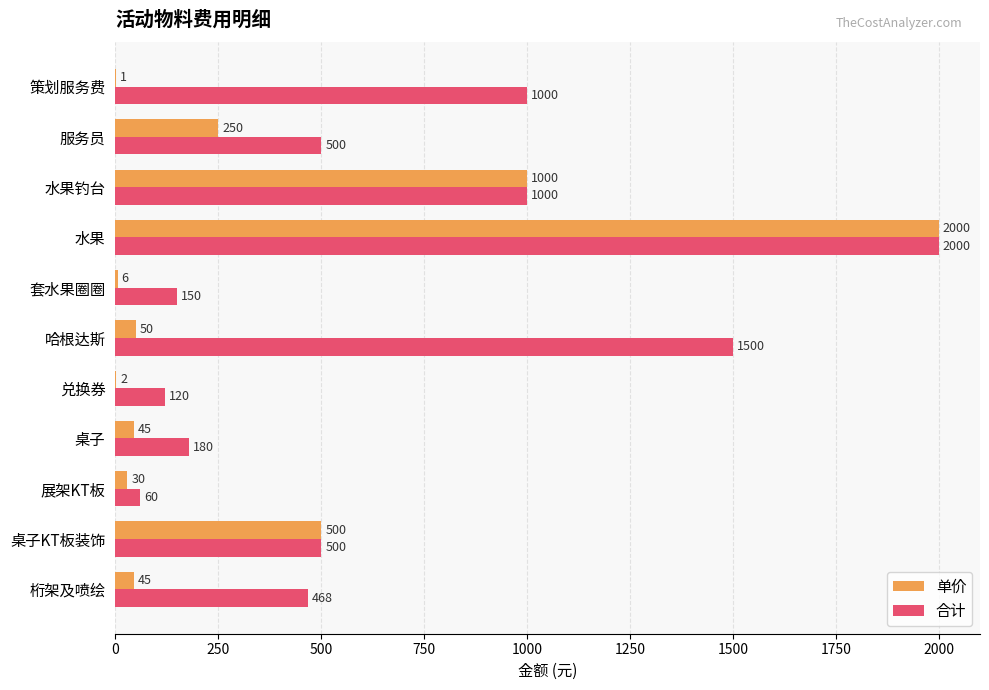

Read the 合计 value at 套水果圈圈, to the nearest 50.

150